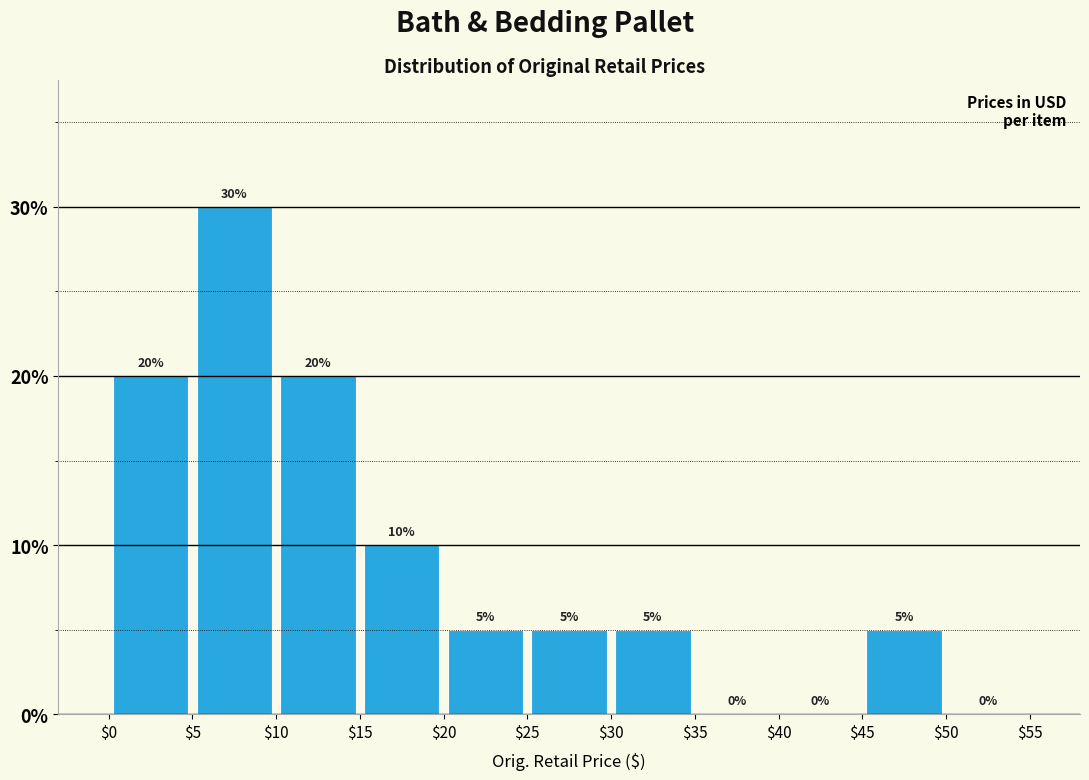

Over which range of the x-axis is the bar tallest?

$5 to $10